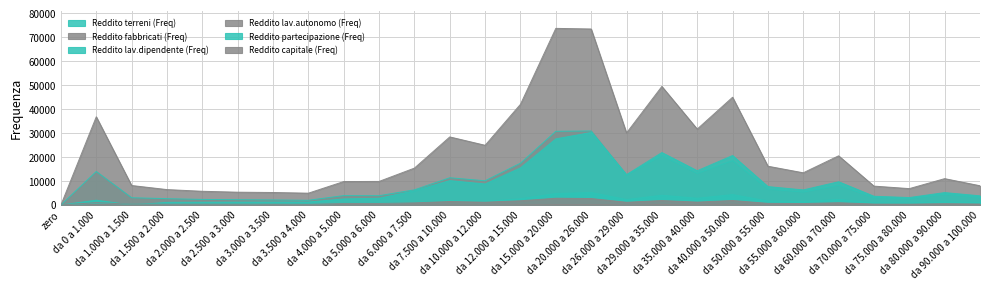

Is the value of Reddito partecipazione (Freq) at da 2.500 a 3.000 greater than the value of Reddito fabbricati (Freq) at da 1.000 a 1.500?

No